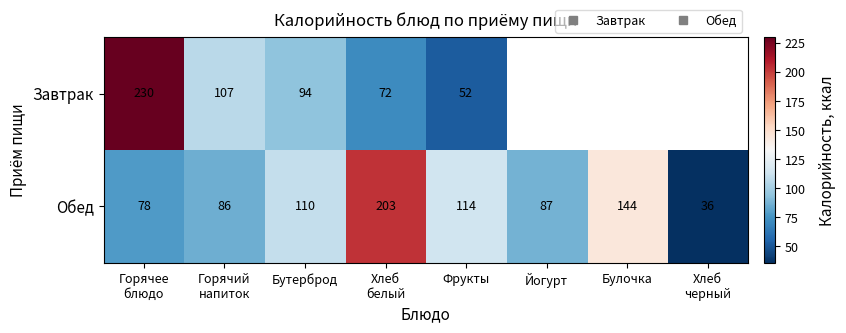

Which series has the largest total across all categories?

Обед